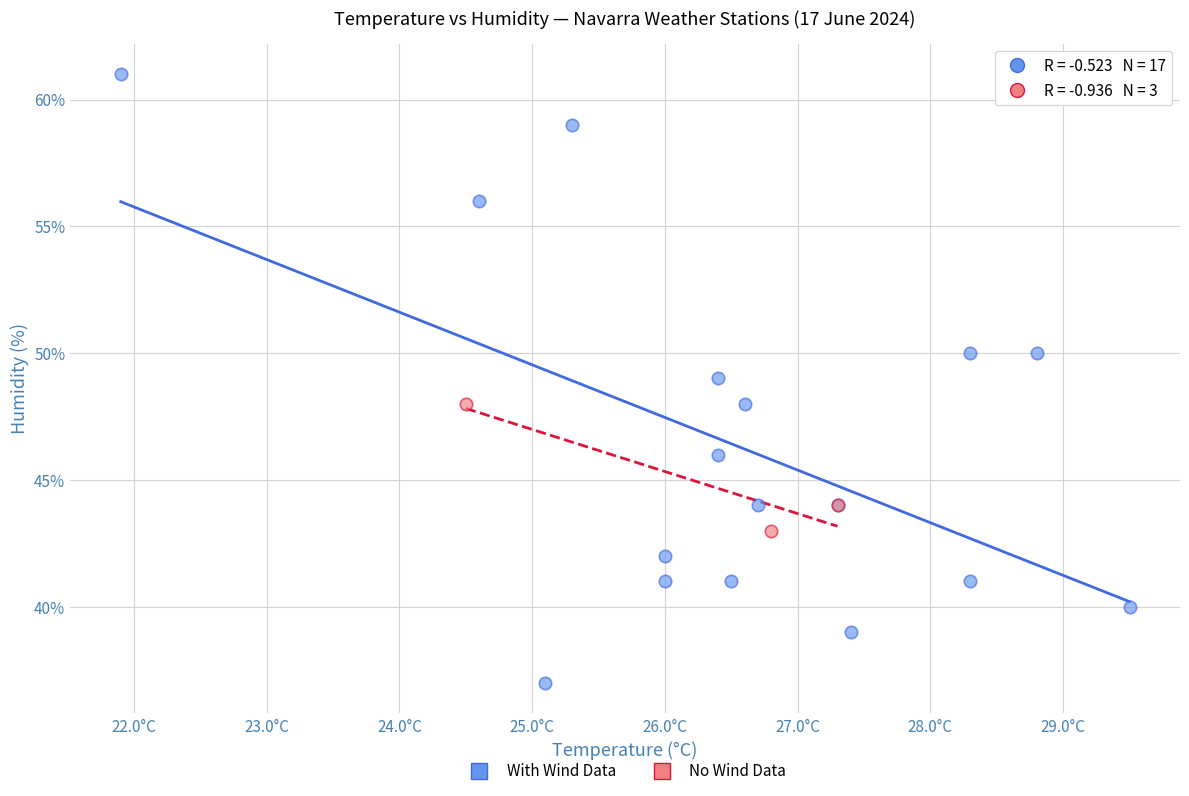

Which series contains the lowest Y value?

With Wind Data